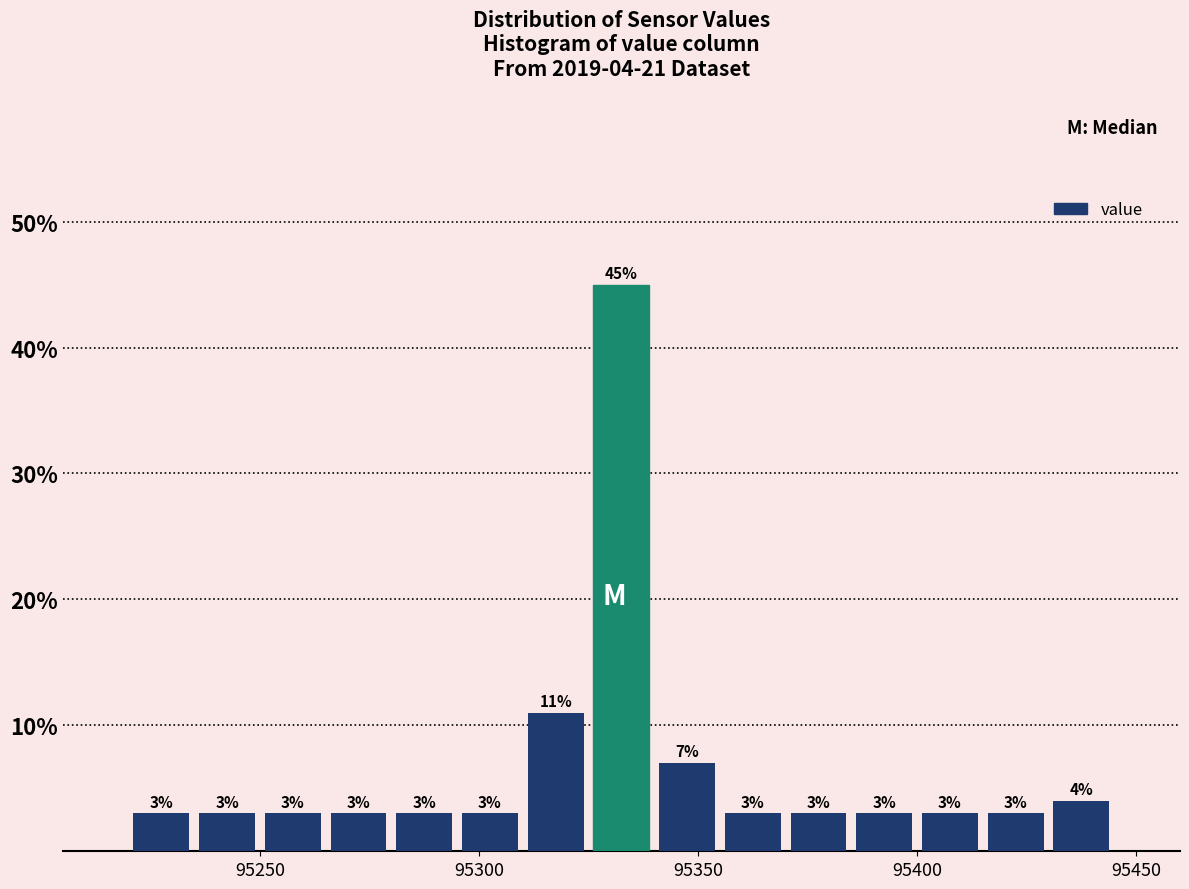

Read against the x-axis, roughly where is the centre of the tallest bar?

95335